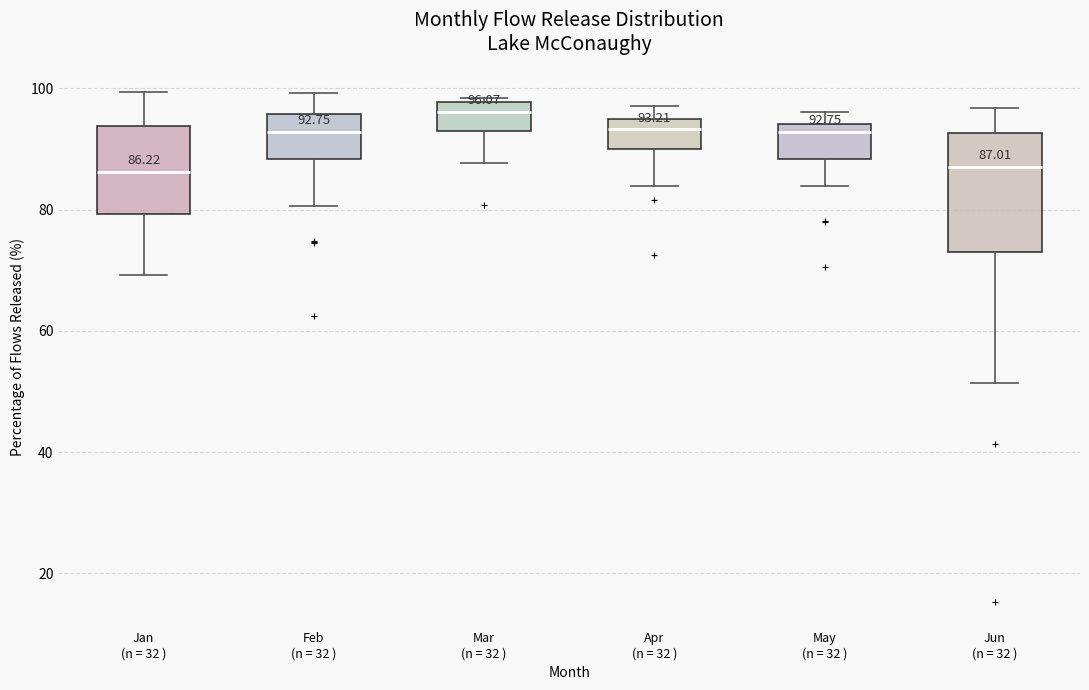

Which box has the highest median line?

Mar (n = 32 )